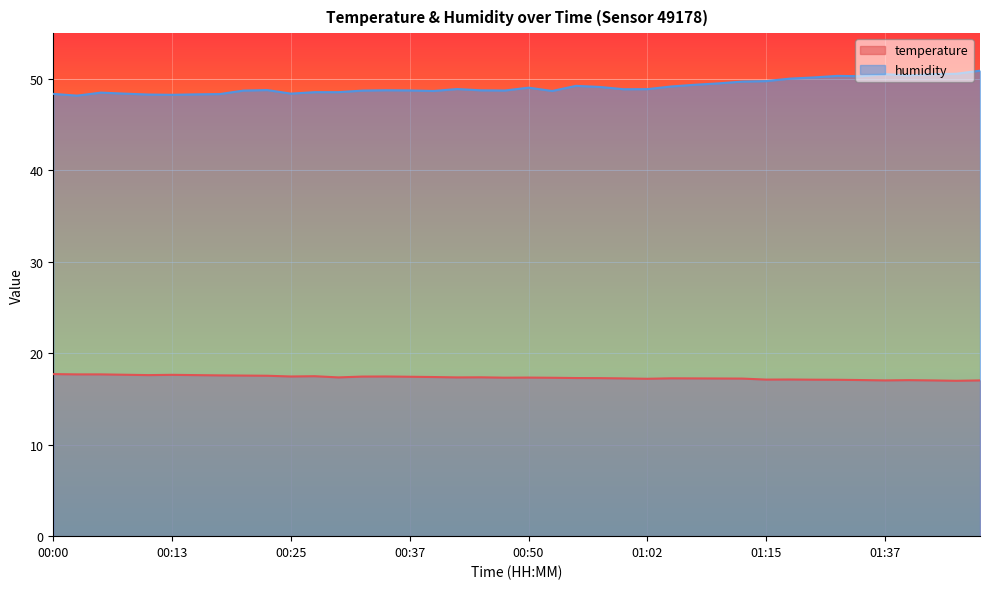

Reading left to right, list all the values displayed in this chart.

temperature: 17.7	17.7	17.7	17.6	17.6	17.6	17.6	17.6	17.6	17.5	17.5	17.5	17.4	17.4	17.5	17.4	17.4	17.4	17.4	17.3	17.3	17.3	17.3	17.3	17.2	17.2	17.3	17.2	17.2	17.2	17.1	17.1	17.1	17.1	17.1	17.0	17.1	17.0	17.0	17.0
humidity: 48.4	48.2	48.5	48.4	48.3	48.3	48.3	48.3	48.7	48.8	48.4	48.5	48.5	48.7	48.8	48.7	48.7	48.9	48.8	48.7	49.0	48.7	49.2	49.1	48.9	48.9	49.2	49.4	49.5	49.7	49.8	50.0	50.2	50.3	50.3	50.5	50.4	50.5	50.6	50.9